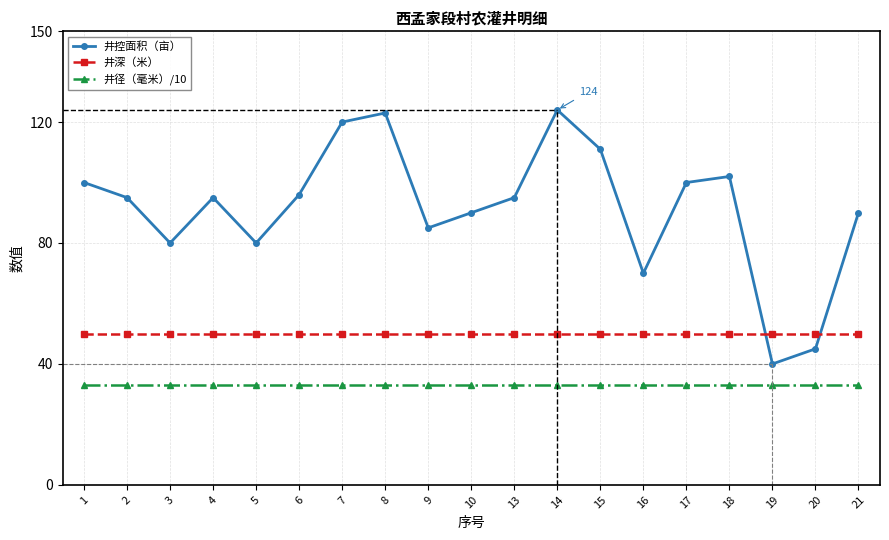

True or false: 井控面积（亩） and 井深（米） cross at least once.

True